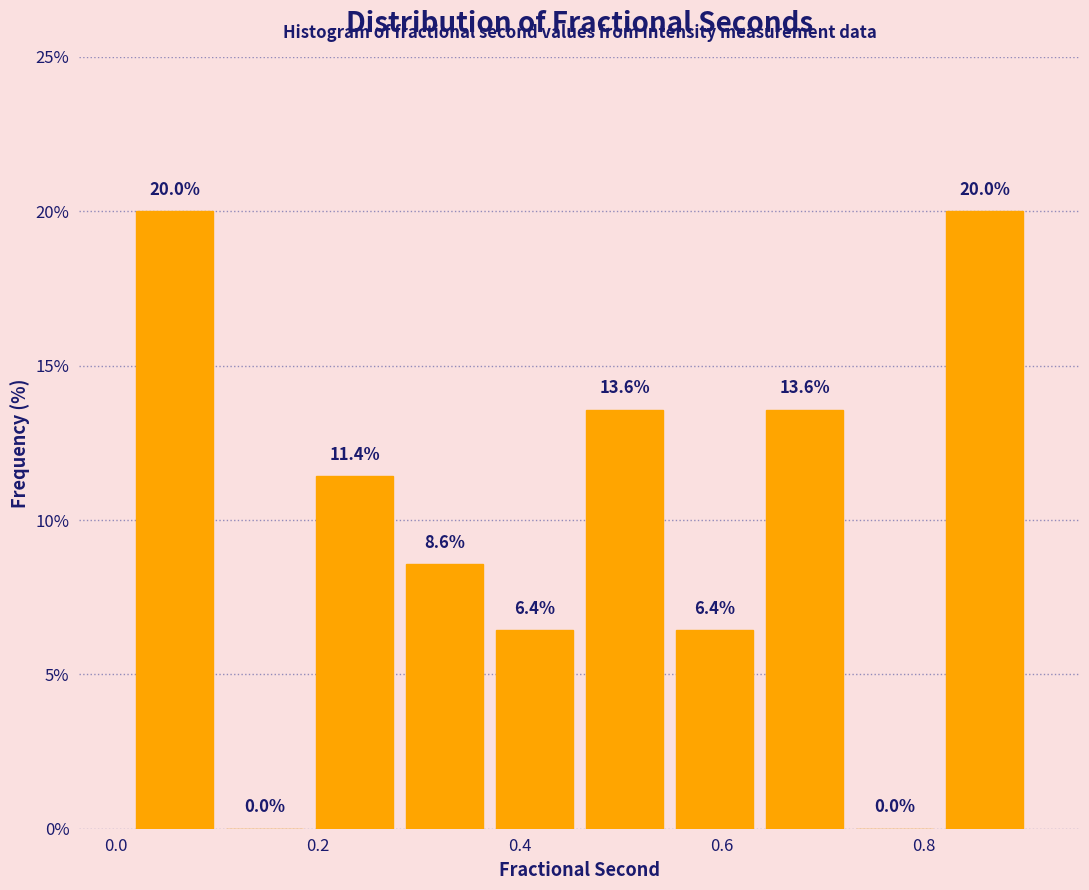

Reading left to right, list every bar in this chart as the range it spans on the x-axis followed by its height. The bar edges are not printed on the chart, so give them approximately, as read against the axis.

0.02 to 0.10: 20.0
0.10 to 0.20: 0.0
0.20 to 0.28: 11.4
0.28 to 0.36: 8.6
0.36 to 0.46: 6.4
0.46 to 0.54: 13.6
0.54 to 0.64: 6.4
0.64 to 0.72: 13.6
0.72 to 0.82: 0.0
0.82 to 0.90: 20.0